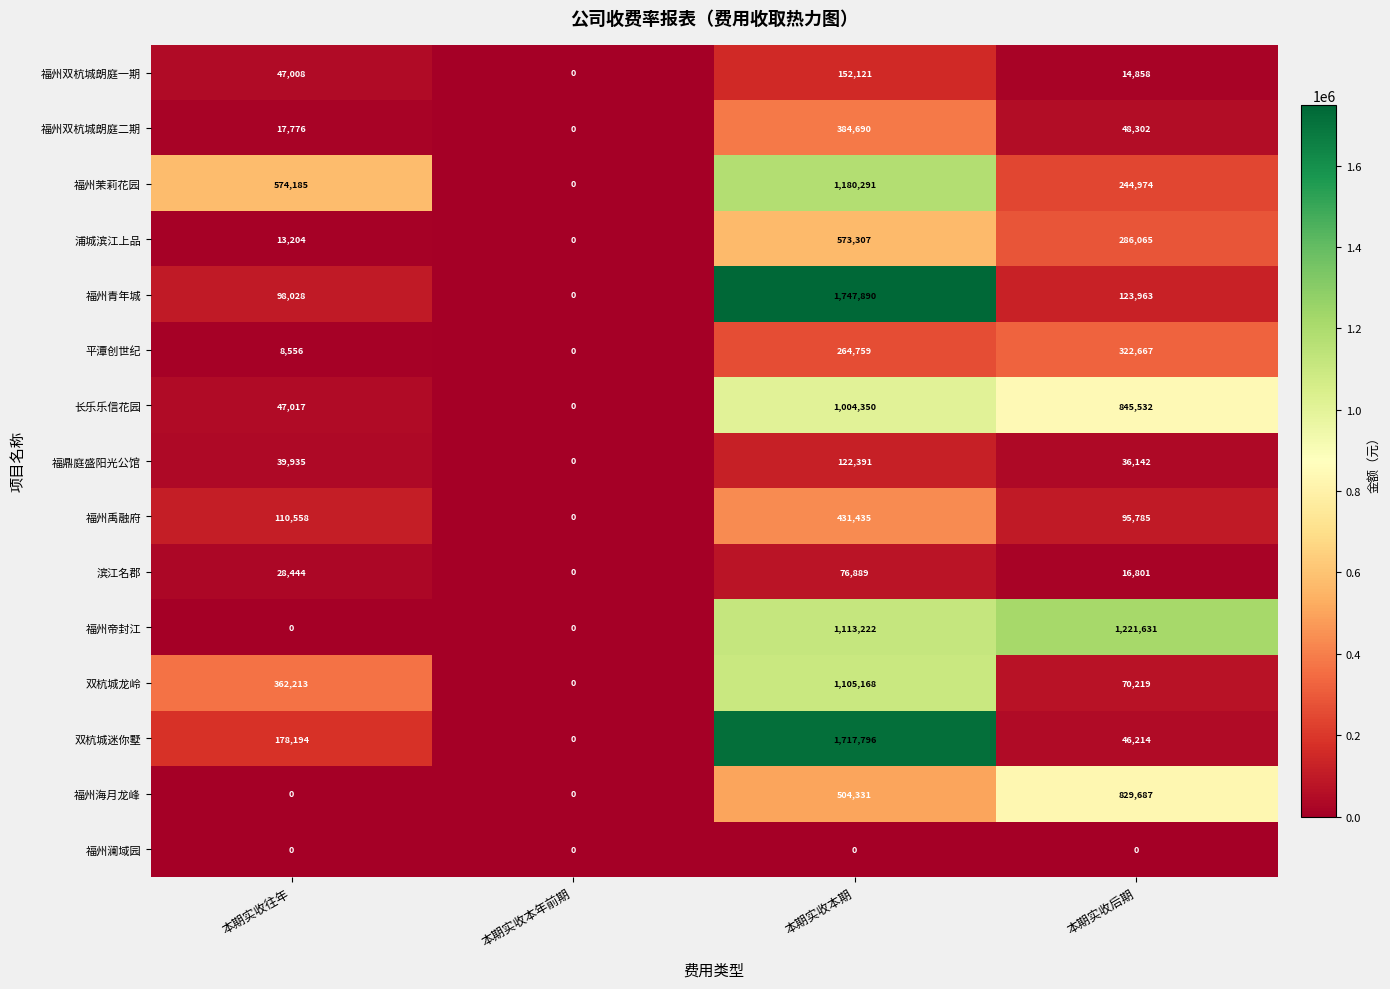

Which series has the widest spread of values?

福州青年城